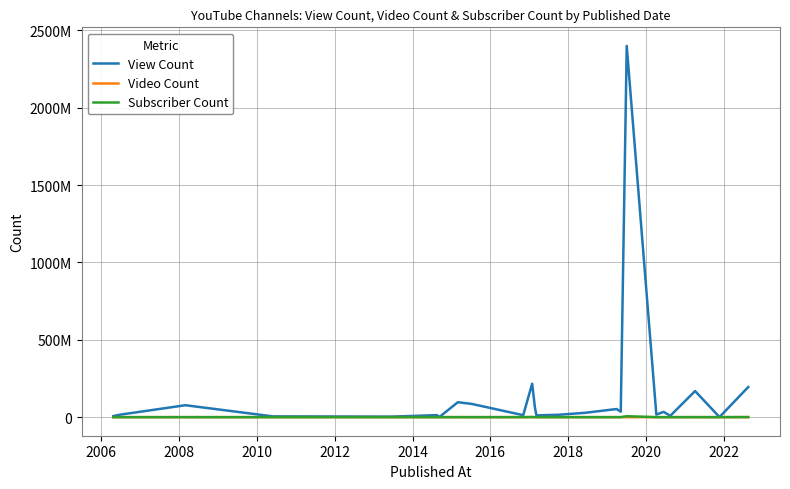

Does the chart display data point markers on the line(s)?

No